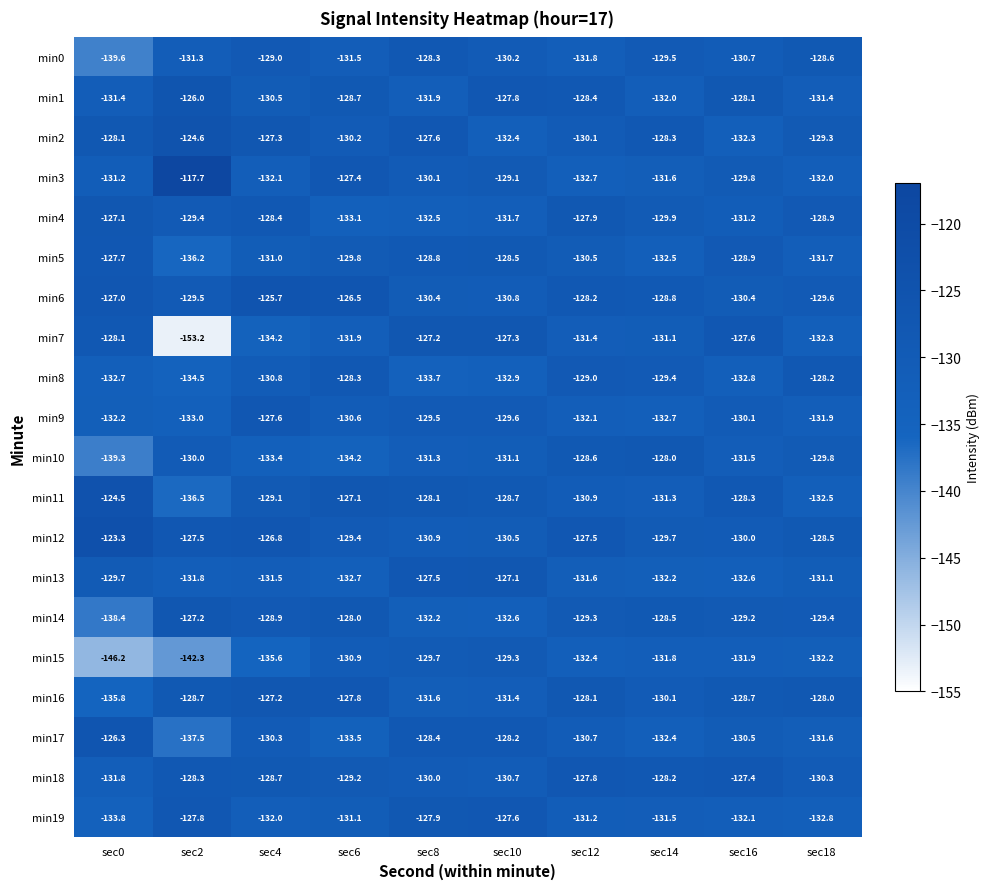

How many data points does each series have?

10